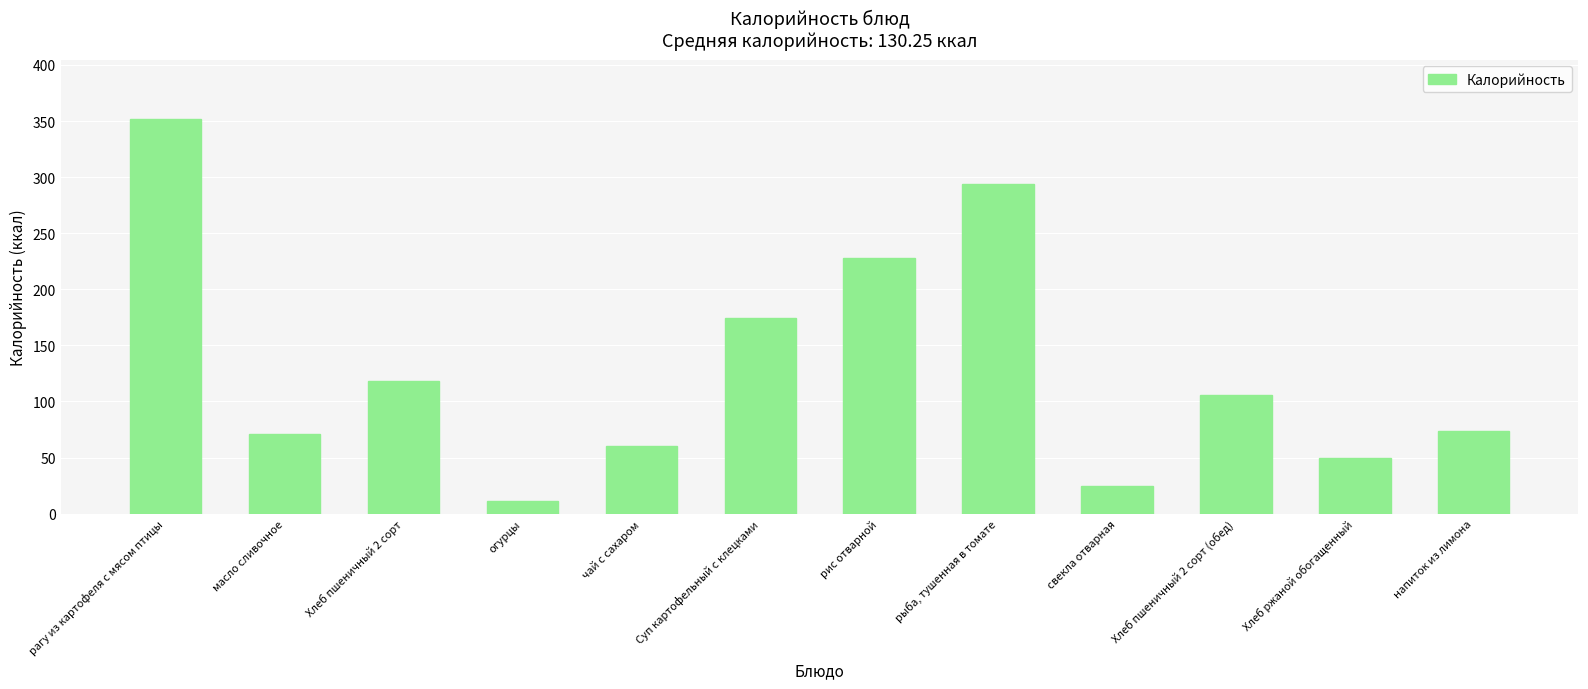

What position from the right is рыба, тушенная в томате?

5